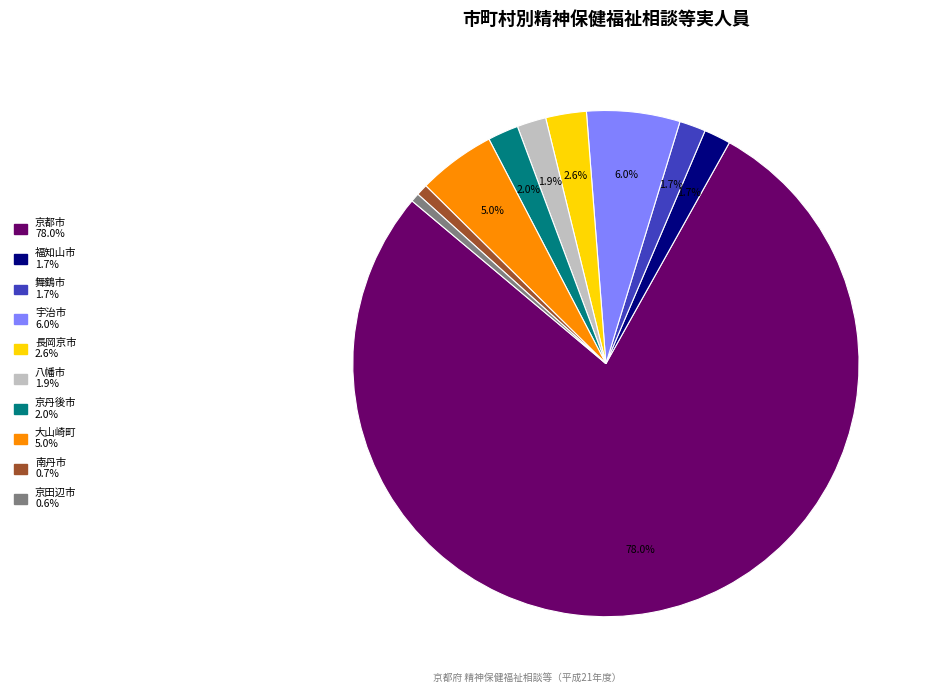

To the nearest percent, what portion does 福知山市 represent?

2%